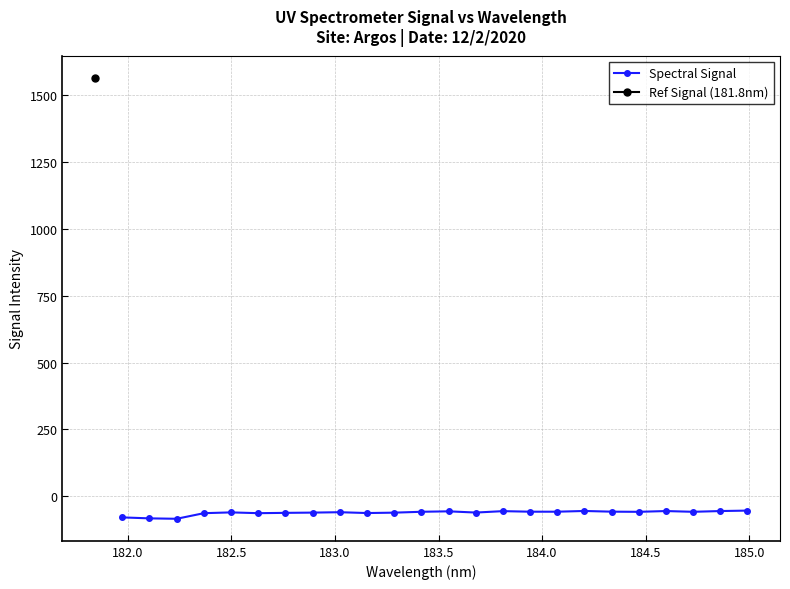

What is the value of the Spectral Signal point at the 7th from the left?

-62.3